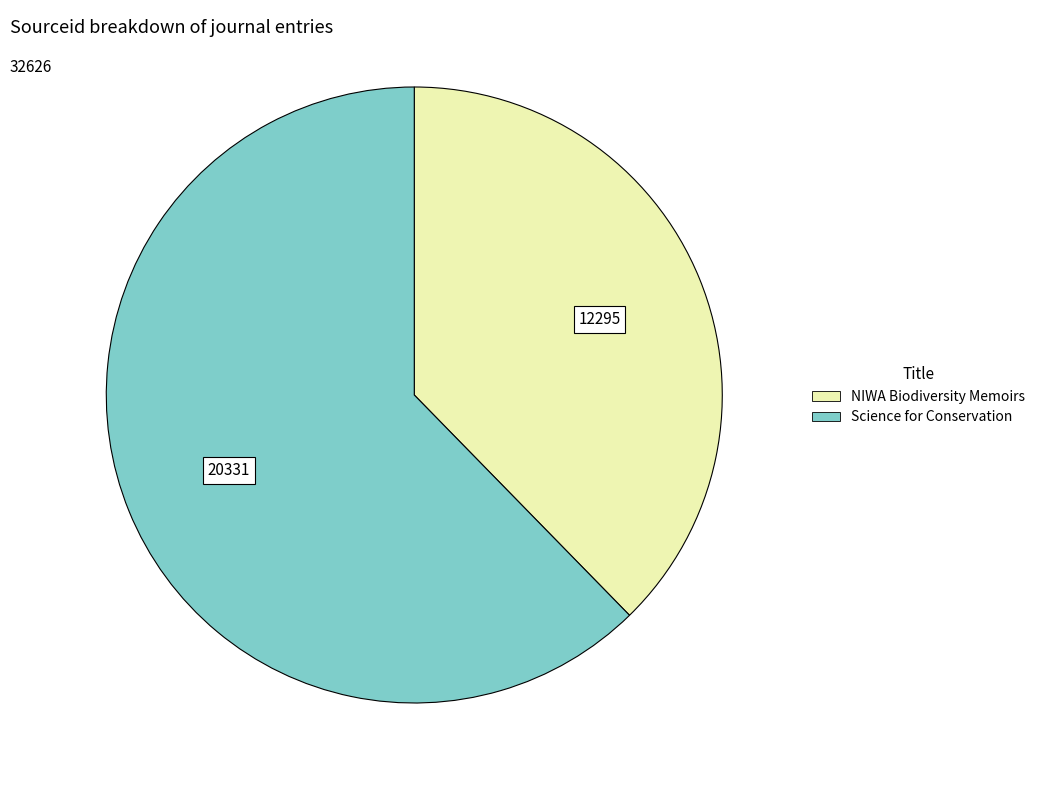

Between Science for Conservation and NIWA Biodiversity Memoirs, which is larger?

Science for Conservation